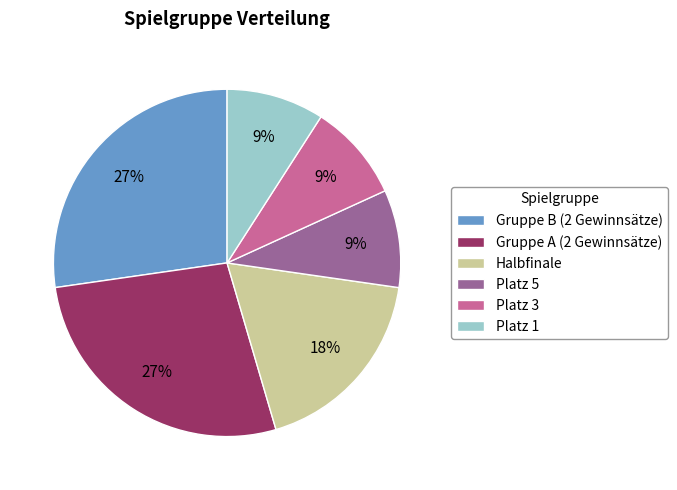

Is the sum of Platz 1 and Platz 3 greater than half?

No